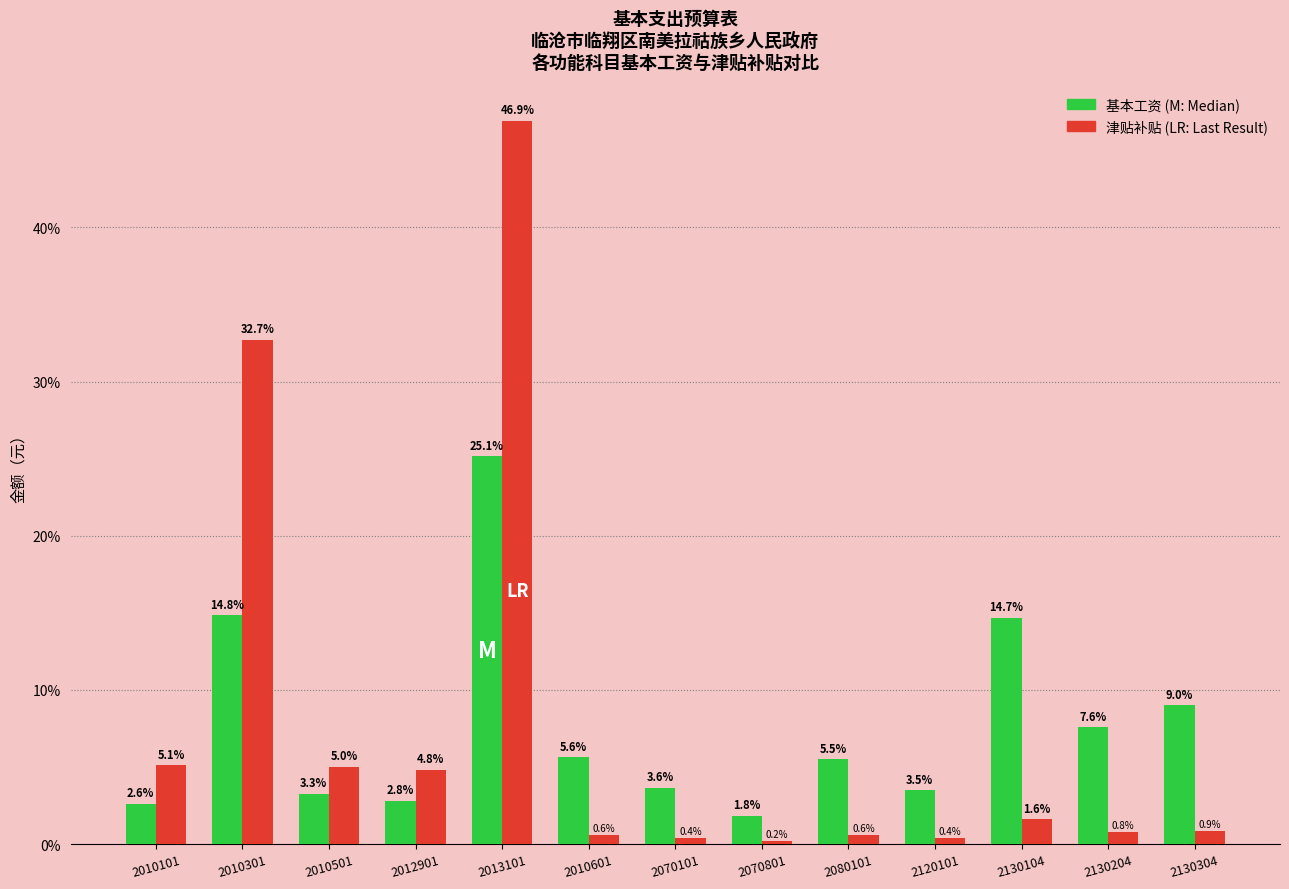

What is the label of the 12th bar from the right?

2010301